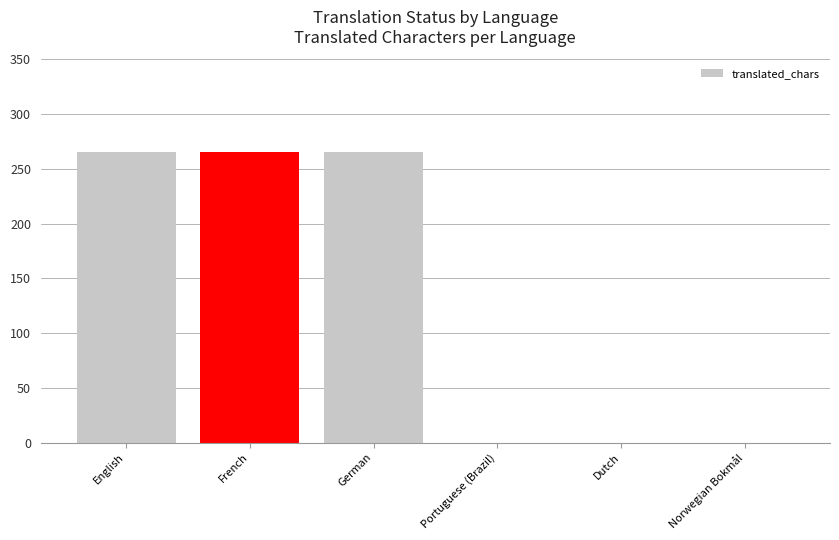

What is the sum of the values at German and French?

530